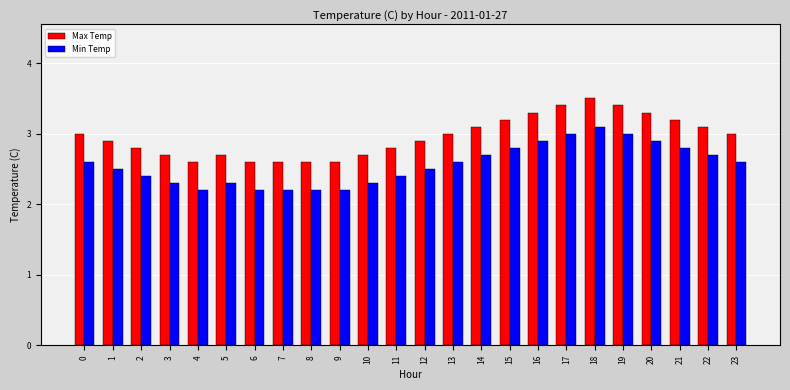

How many distinct data groups are displayed?

2